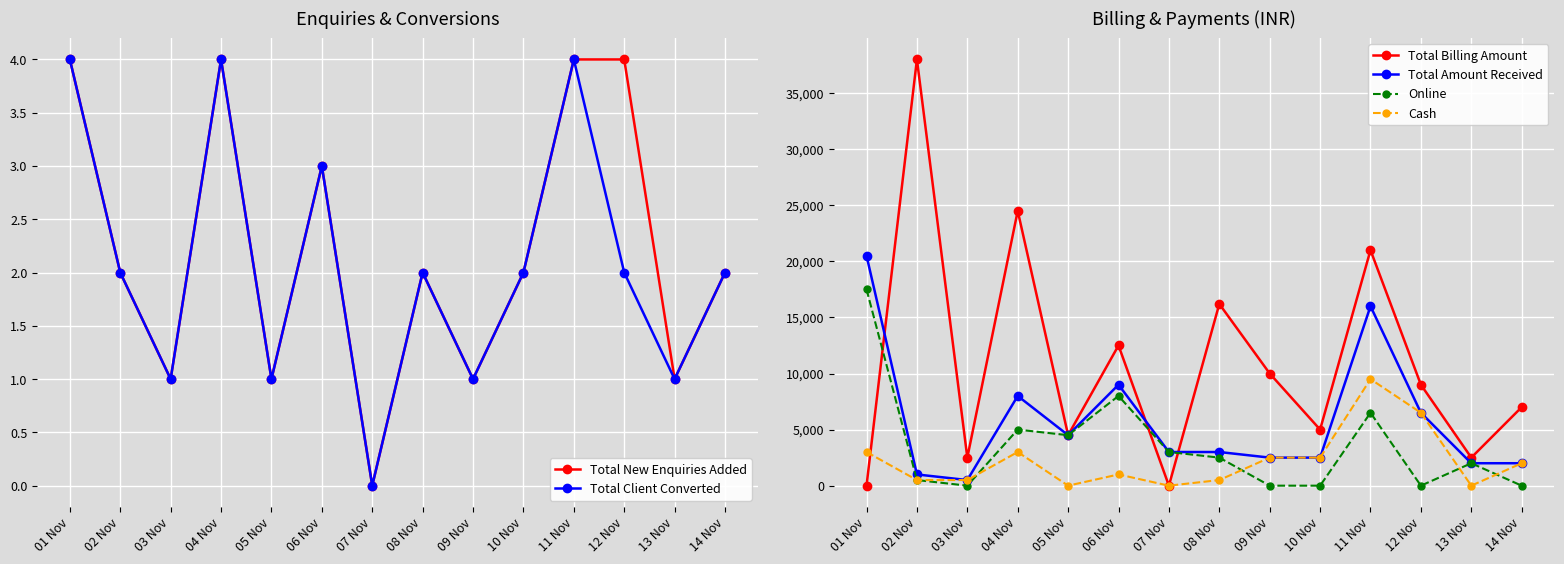

At which category does Cash reach its first local valley?

05 Nov